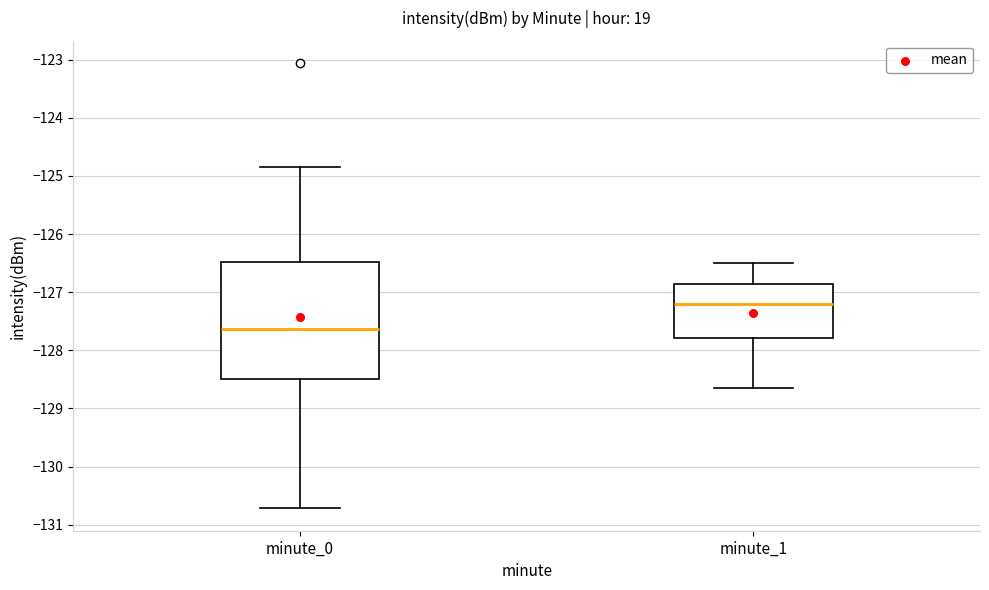

Reading left to right, transcribe this box plot: for each box, give where its median line is, the range the box spans, and where its two whiskers end, as read against the y-axis. The values are not printed on the chart, so give them approximately, as read against the axis.

minute_0: median -127.6, box -128.5 to -126.5, whiskers -130.7 to -124.8
minute_1: median -127.2, box -127.8 to -126.9, whiskers -128.6 to -126.5